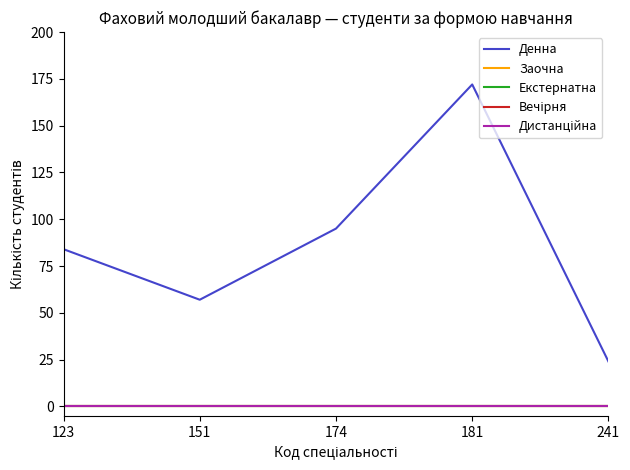

True or false: Вечірня and Дистанційна cross at least once.

False